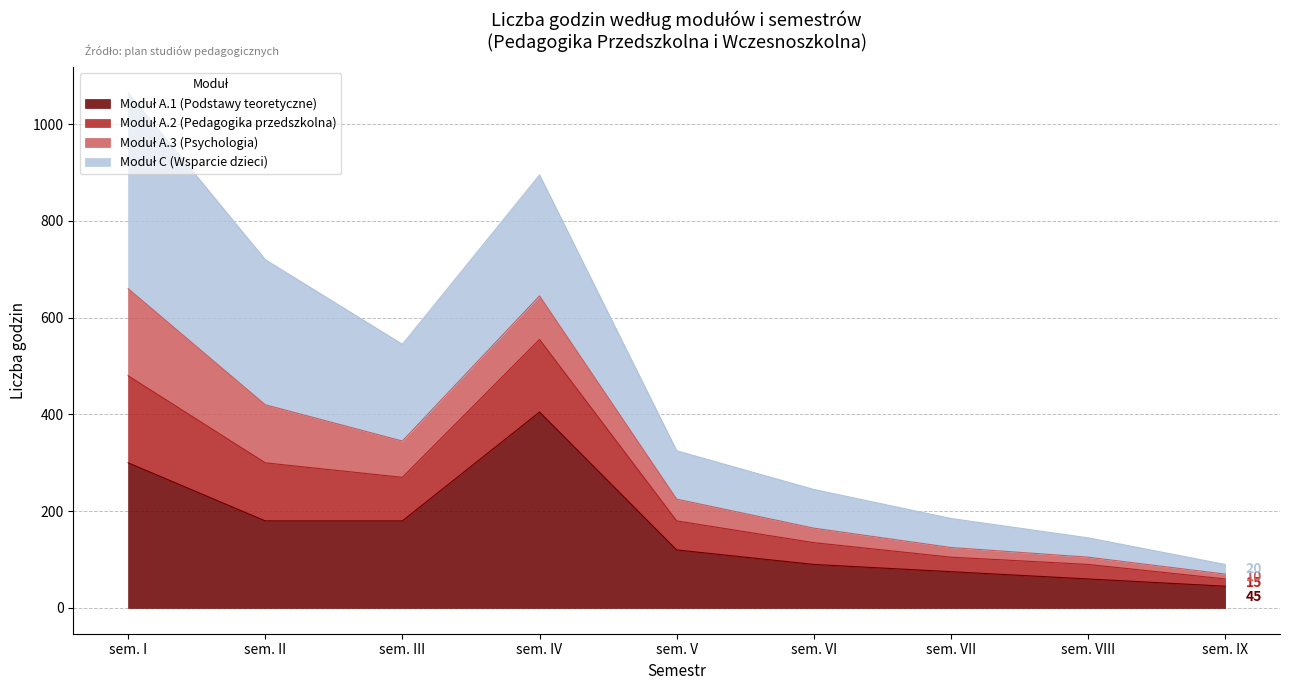

At which category is the sum across all series the highest?

sem. I